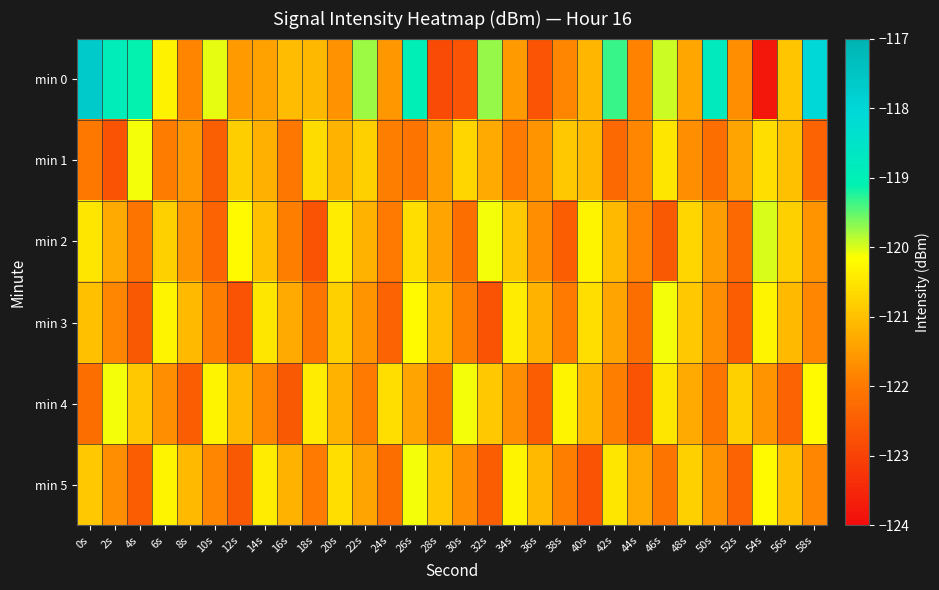

Which label corresponds to the smallest value in the chart?

54s